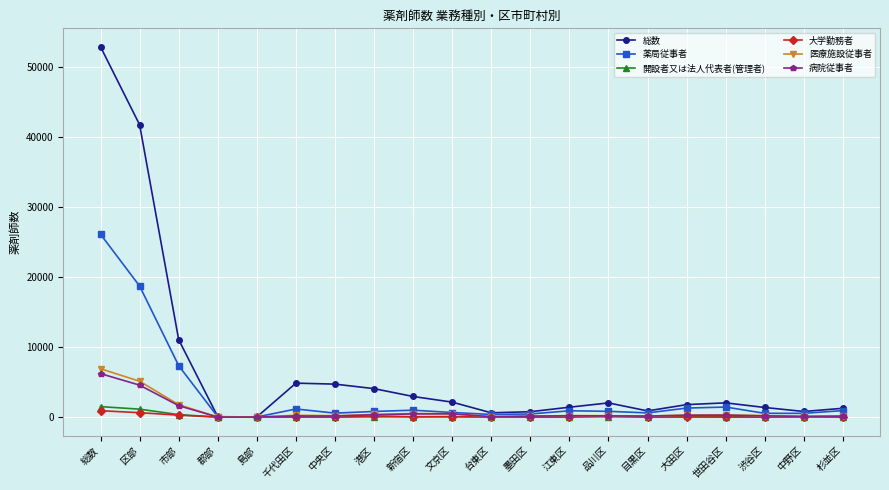

What is the label of the 17th point from the right?

郡部